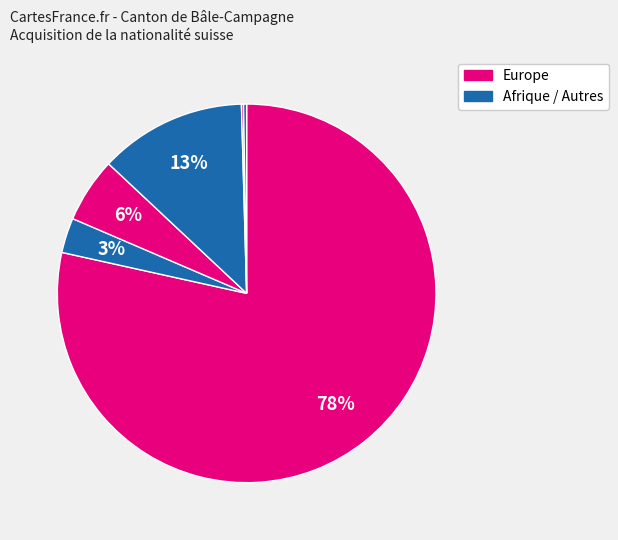

What is the majority slice?

Europe